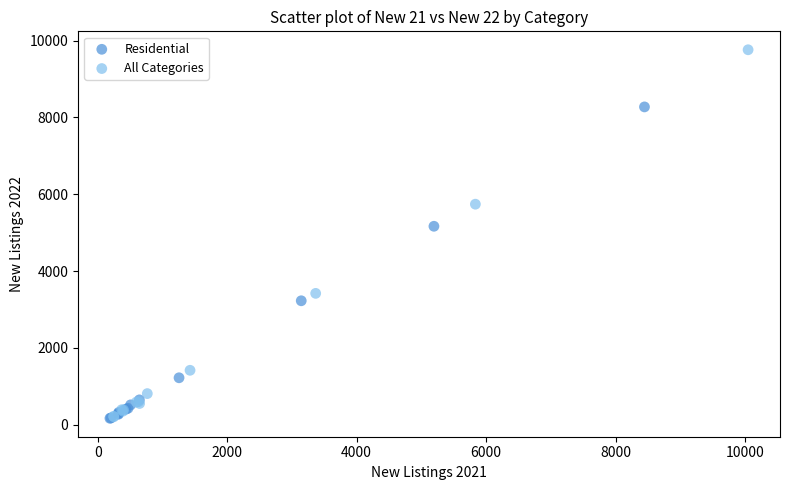

Which series has the widest spread of Y values?

All Categories